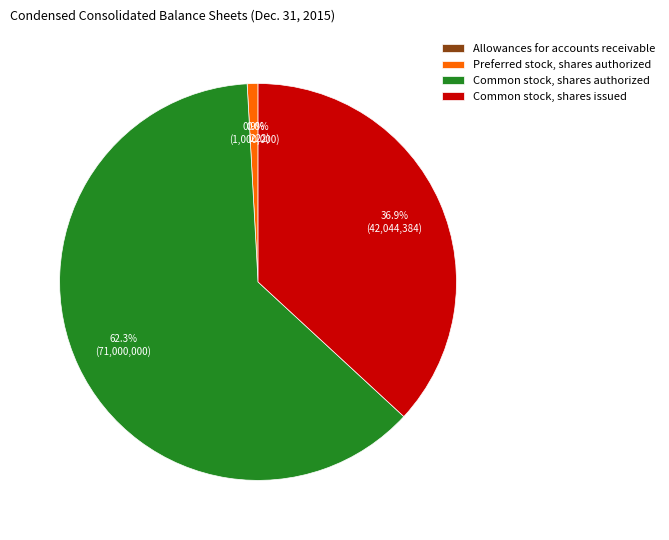

Does any single category account for the majority?

Yes